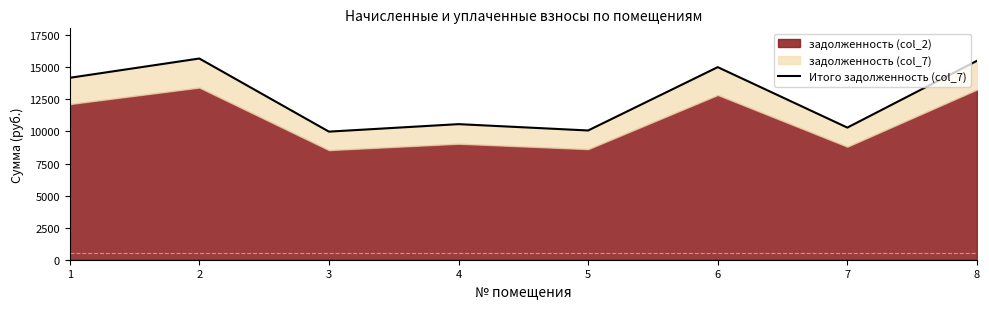

True or false: there are more than 2 points higher than both neighbors.

True